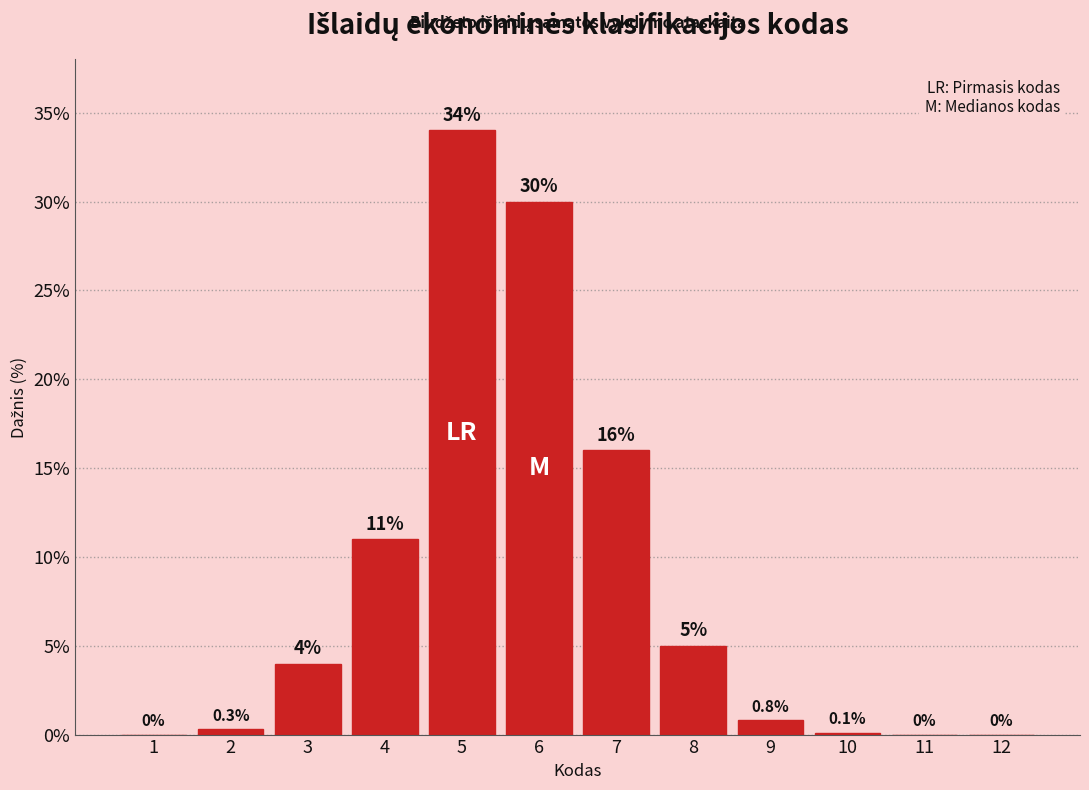

Reading right to left, transcribe all the data shown in this chart.

12=0.0	11=0.0	10=0.1	9=0.8	8=5.0	7=16.0	6=30.0	5=34.0	4=11.0	3=4.0	2=0.3	1=0.0